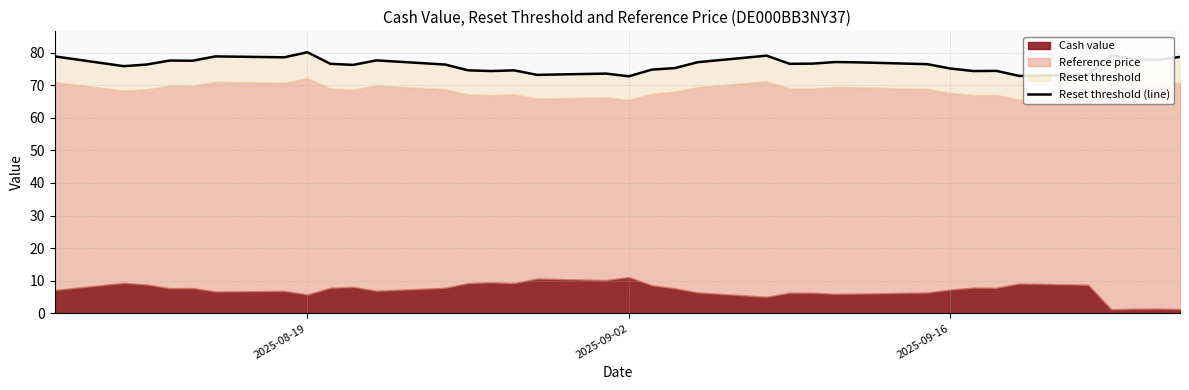

What is the maximum value shown in the chart?

80.1